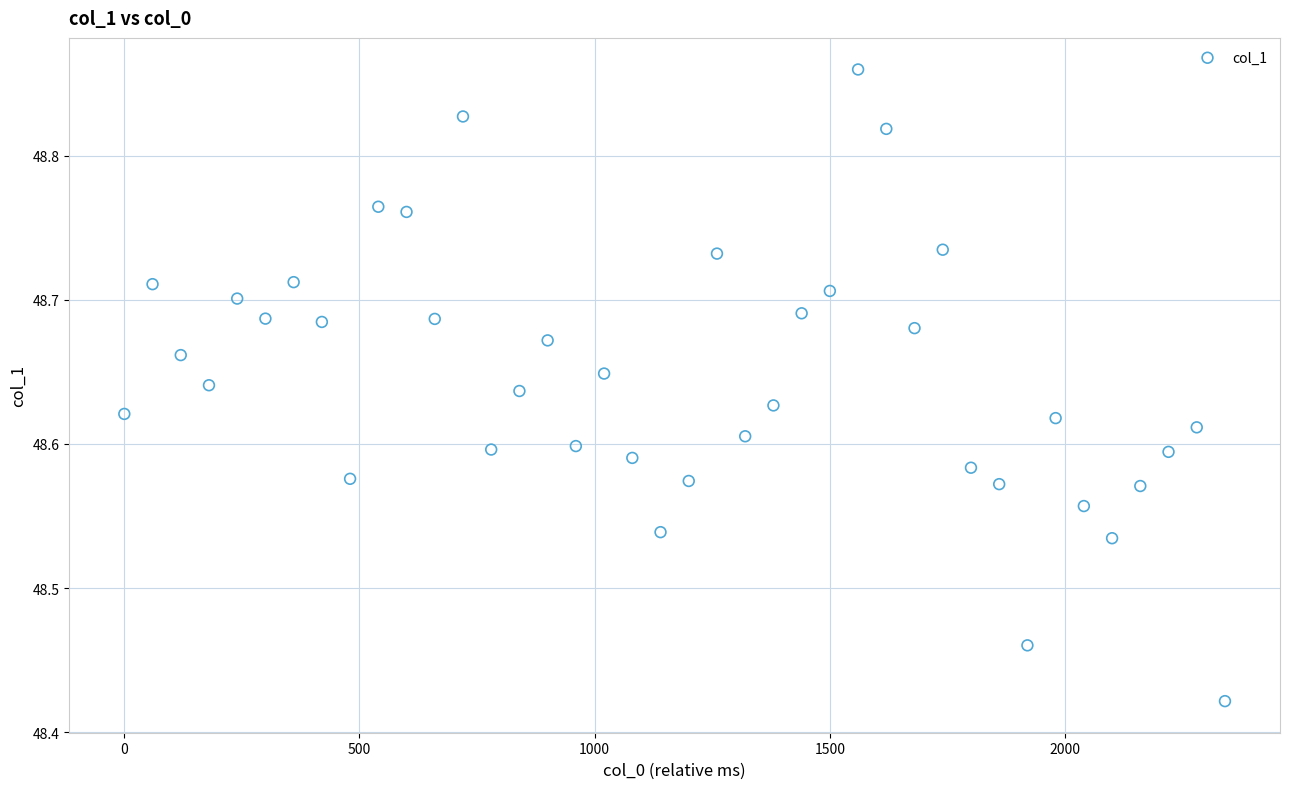

What is the range of X values (max minus min)?

2340.0